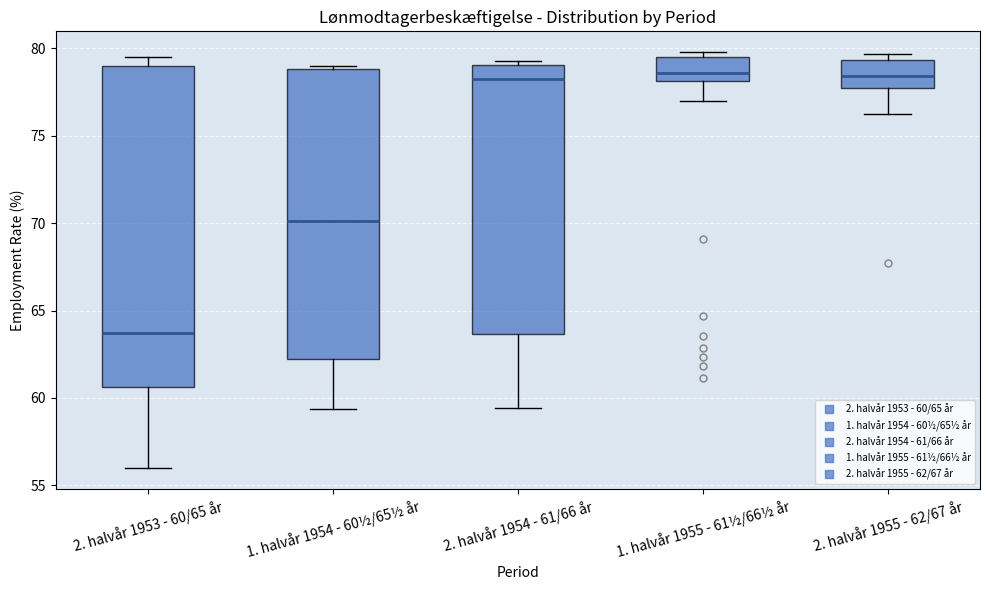

Reading left to right, read every box against the y-axis: the position of its median line, the range the box covers, and the ends of its whiskers. The values are not printed on the chart, so give them approximately, as read against the axis.

2. halvår 1953 - 60/65 år: median 63.5, box 60.5 to 79.0, whiskers 56.0 to 79.5
1. halvår 1954 - 60½/65½ år: median 70.0, box 62.0 to 79.0, whiskers 59.5 to 79.0 (just above the box's upper edge)
2. halvår 1954 - 61/66 år: median 78.5, box 63.5 to 79.0, whiskers 59.5 to 79.5
1. halvår 1955 - 61½/66½ år: median 78.5, box 78.0 to 79.5, whiskers 77.0 to 80.0
2. halvår 1955 - 62/67 år: median 78.5, box 77.5 to 79.5, whiskers 76.5 to 79.5 (just above the box's upper edge)